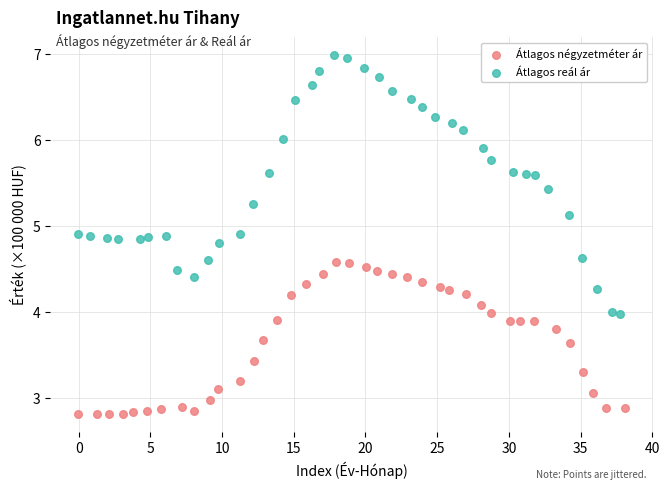

Which series reaches the minimum Y coordinate?

Átlagos négyzetméter ár